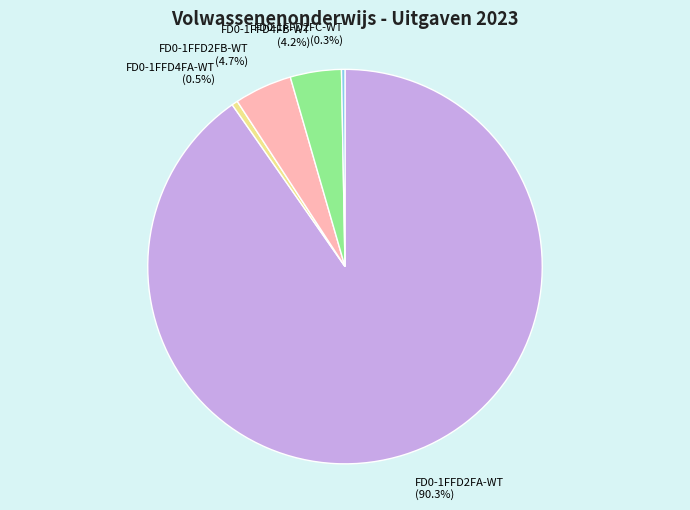

What percentage is NOT represented by FD0-1FFD2FC-WT?

99.7%